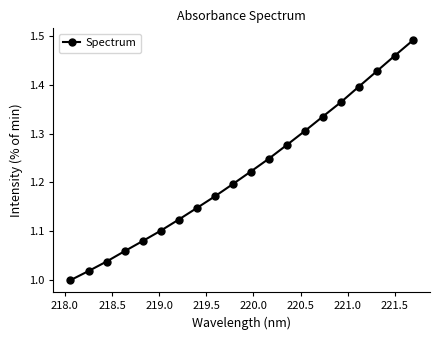

What is the difference between the maximum and minimum values?

0.5